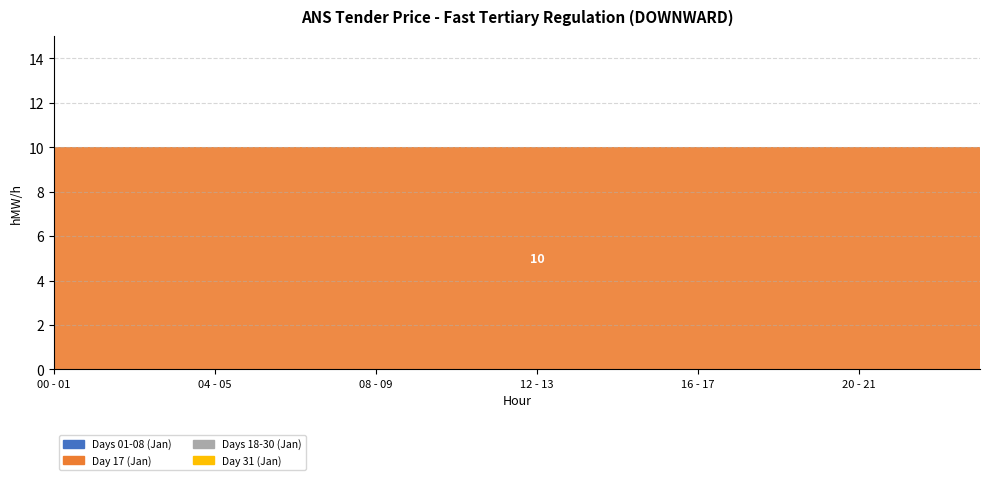

Reading left to right, transcribe all the data shown in this chart.

01.01: 00 - 01=0	01 - 02=0	02 - 03=0	03 - 04=0	04 - 05=0	05 - 06=0	06 - 07=0	07 - 08=0	08 - 09=0	09 - 10=0	10 - 11=0	11 - 12=0	12 - 13=0	13 - 14=0	14 - 15=0	15 - 16=0	16 - 17=0	17 - 18=0	18 - 19=0	19 - 20=0	20 - 21=0	21 - 22=0	22 - 23=0	23 - 24=0
17.01: 00 - 01=10	01 - 02=10	02 - 03=10	03 - 04=10	04 - 05=10	05 - 06=10	06 - 07=10	07 - 08=10	08 - 09=10	09 - 10=10	10 - 11=10	11 - 12=10	12 - 13=10	13 - 14=10	14 - 15=10	15 - 16=10	16 - 17=10	17 - 18=10	18 - 19=10	19 - 20=10	20 - 21=10	21 - 22=10	22 - 23=10	23 - 24=10
31.01: 00 - 01=0	01 - 02=0	02 - 03=0	03 - 04=0	04 - 05=0	05 - 06=0	06 - 07=0	07 - 08=0	08 - 09=0	09 - 10=0	10 - 11=0	11 - 12=0	12 - 13=0	13 - 14=0	14 - 15=0	15 - 16=0	16 - 17=0	17 - 18=0	18 - 19=0	19 - 20=0	20 - 21=0	21 - 22=0	22 - 23=0	23 - 24=0
Monthly Average: 00 - 01=0	01 - 02=0	02 - 03=0	03 - 04=0	04 - 05=0	05 - 06=0	06 - 07=0	07 - 08=0	08 - 09=0	09 - 10=0	10 - 11=0	11 - 12=0	12 - 13=0	13 - 14=0	14 - 15=0	15 - 16=0	16 - 17=0	17 - 18=0	18 - 19=0	19 - 20=0	20 - 21=0	21 - 22=0	22 - 23=0	23 - 24=0